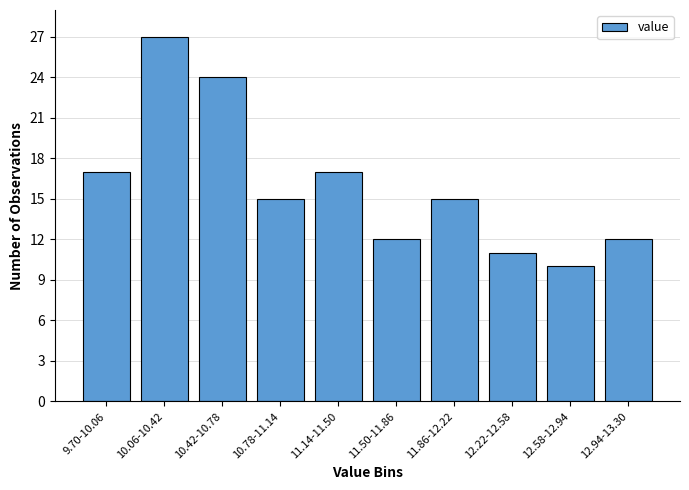

Reading right to left, transcribe all the data shown in this chart.

12.94-13.30=12	12.58-12.94=10	12.22-12.58=11	11.86-12.22=15	11.50-11.86=12	11.14-11.50=17	10.78-11.14=15	10.42-10.78=24	10.06-10.42=27	9.70-10.06=17